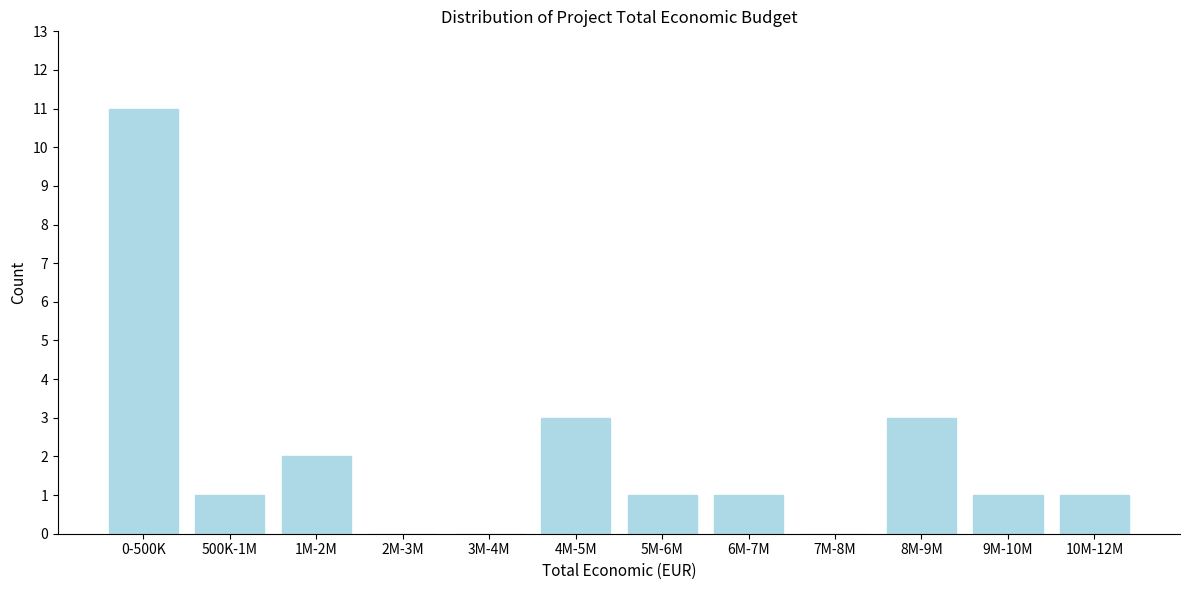

Reading left to right, what are all the values shown in this chart?

0-500K=11	500K-1M=1	1M-2M=2	2M-3M=0	3M-4M=0	4M-5M=3	5M-6M=1	6M-7M=1	7M-8M=0	8M-9M=3	9M-10M=1	10M-12M=1